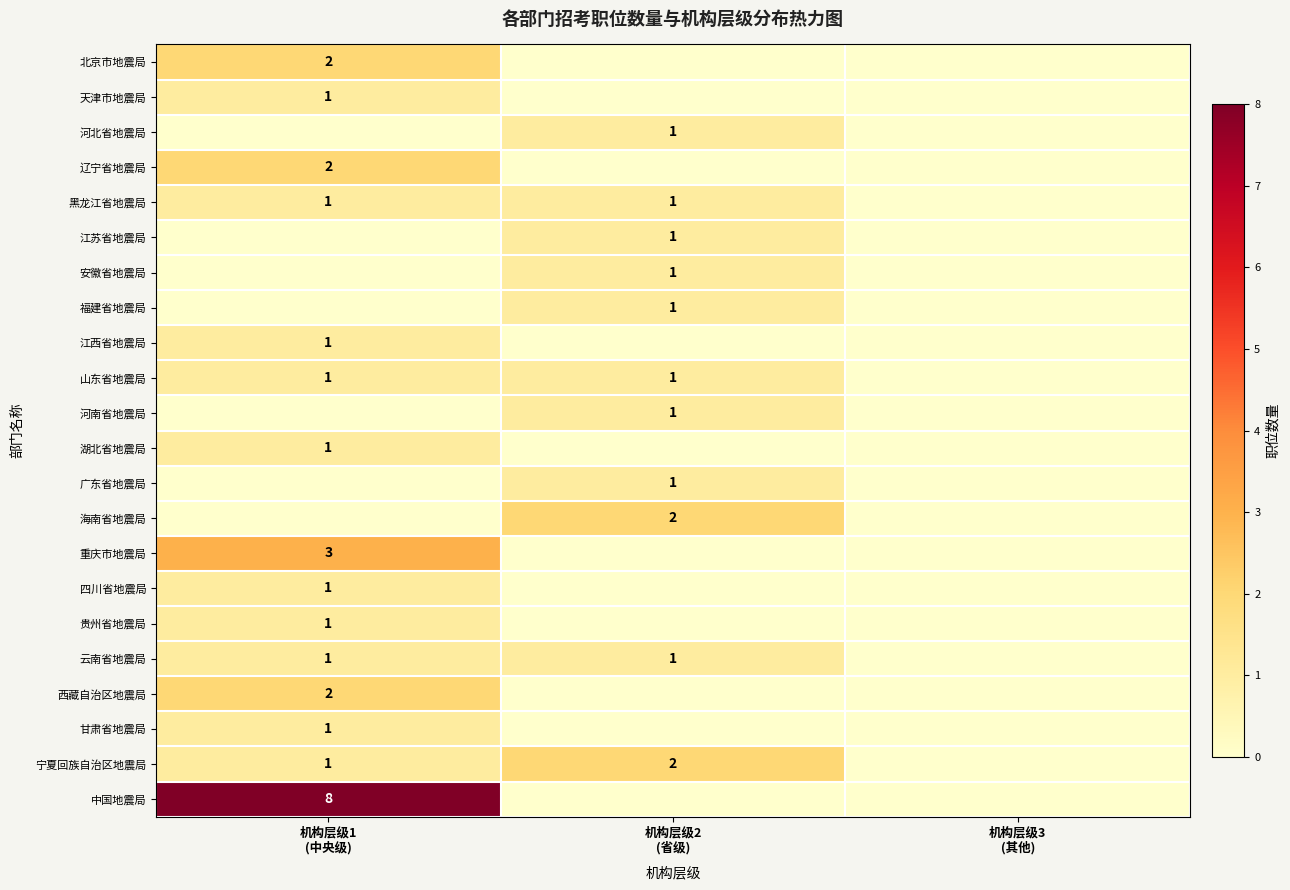

Which series has the largest total across all categories?

中国地震局